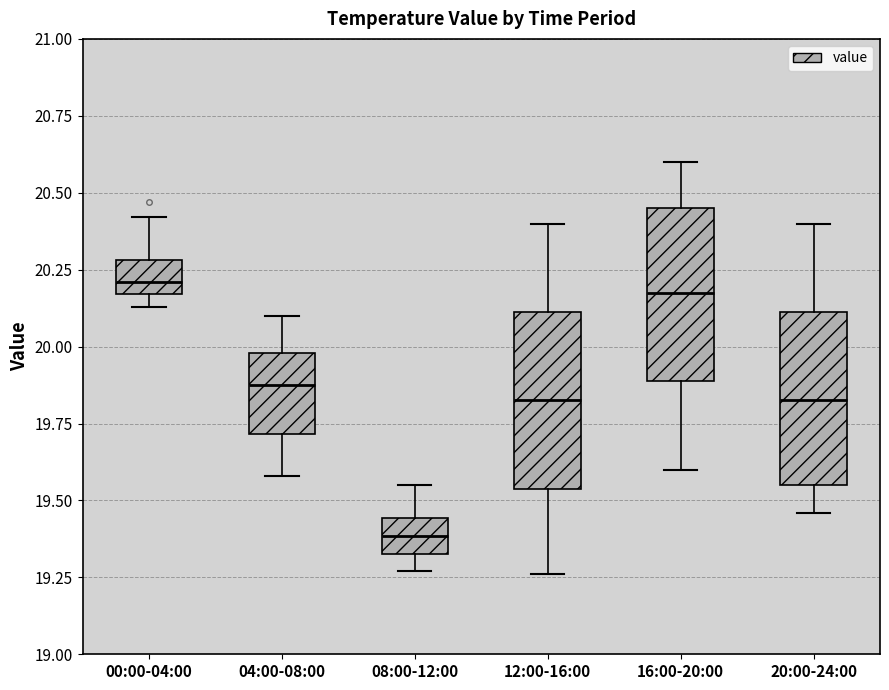

Reading left to right, read every box against the y-axis: the position of its median line, the range the box covers, and the ends of its whiskers. The values are not printed on the chart, so give them approximately, as read against the axis.

00:00-04:00: median 20.20, box 20.15 to 20.30, whiskers 20.15 (just below the box's lower edge) to 20.40
04:00-08:00: median 19.90, box 19.70 to 20.00, whiskers 19.60 to 20.10
08:00-12:00: median 19.40, box 19.35 to 19.45, whiskers 19.25 to 19.55
12:00-16:00: median 19.85, box 19.55 to 20.10, whiskers 19.25 to 20.40
16:00-20:00: median 20.20, box 19.90 to 20.45, whiskers 19.60 to 20.60
20:00-24:00: median 19.85, box 19.55 to 20.10, whiskers 19.45 to 20.40